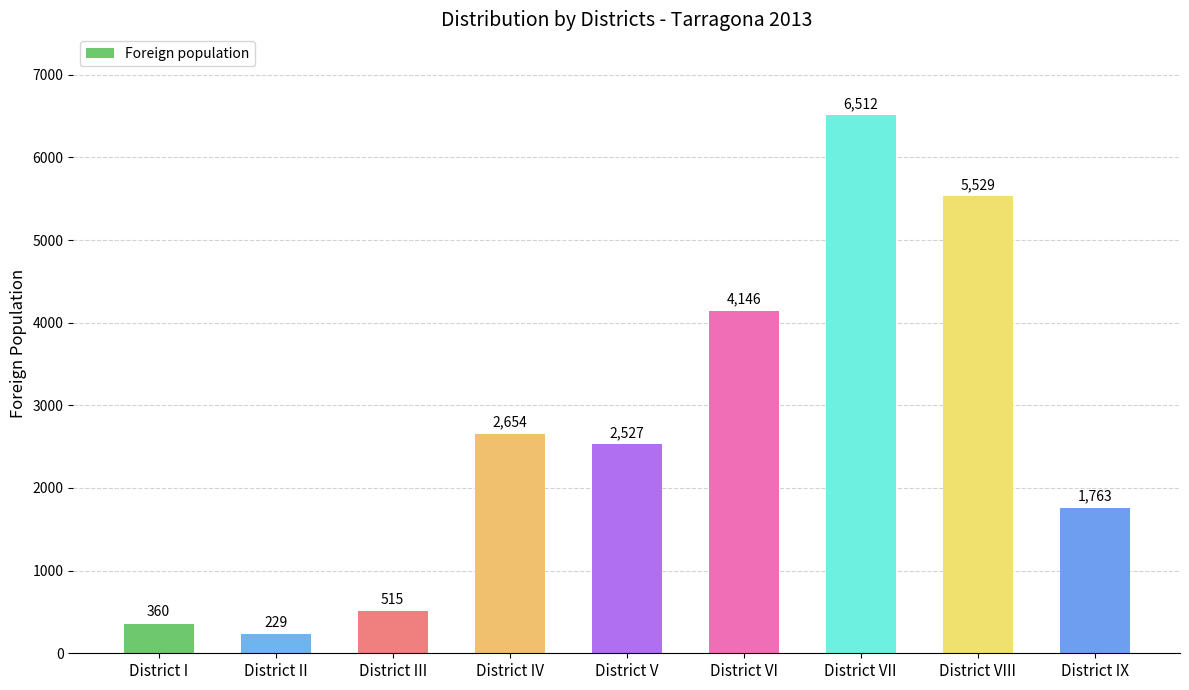

What is the difference between the maximum and minimum values?

6283